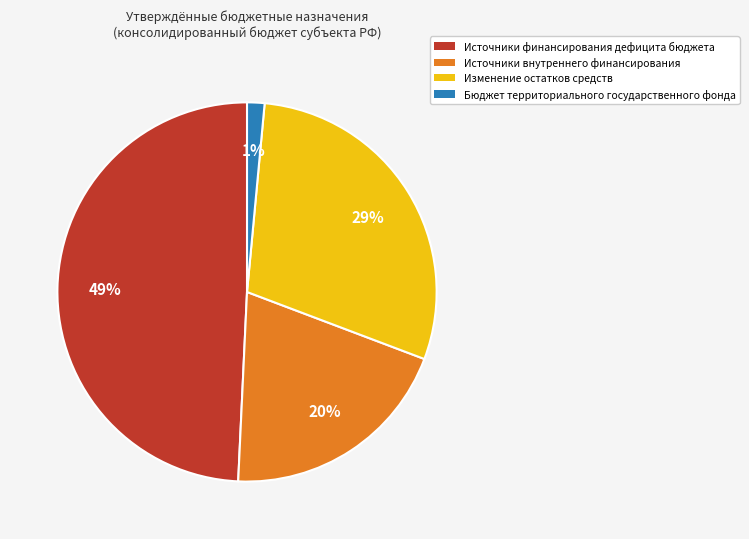

Does any single category account for the majority?

No